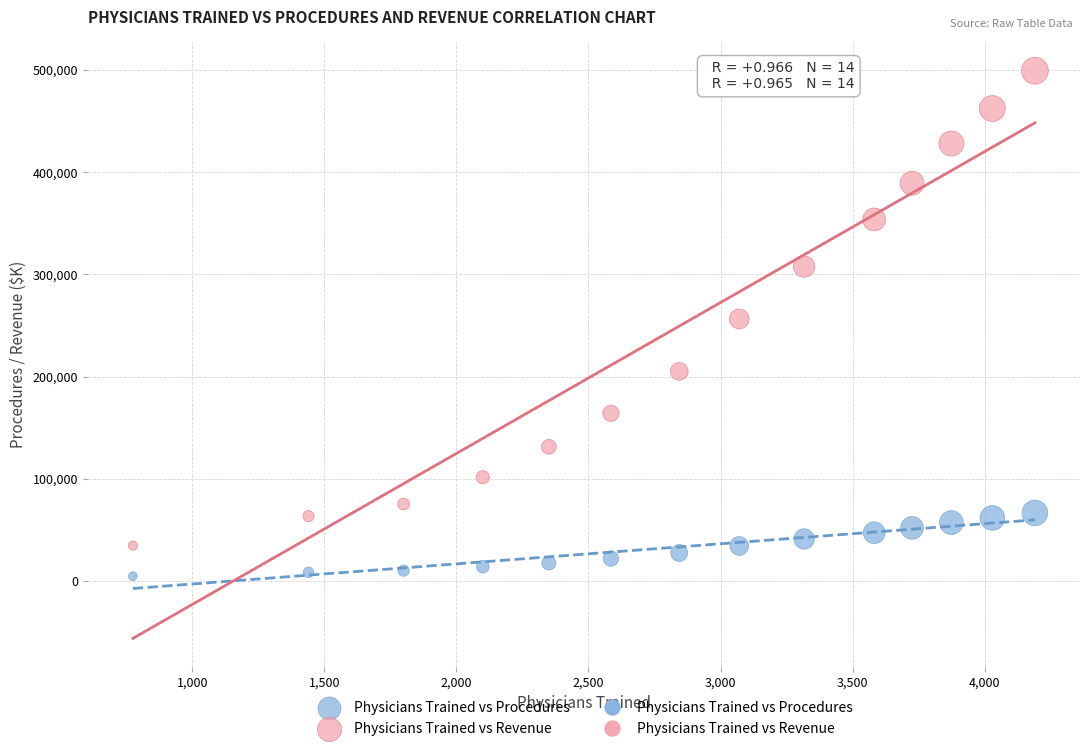

Which series contains the highest Y value?

Physicians Trained vs Revenue